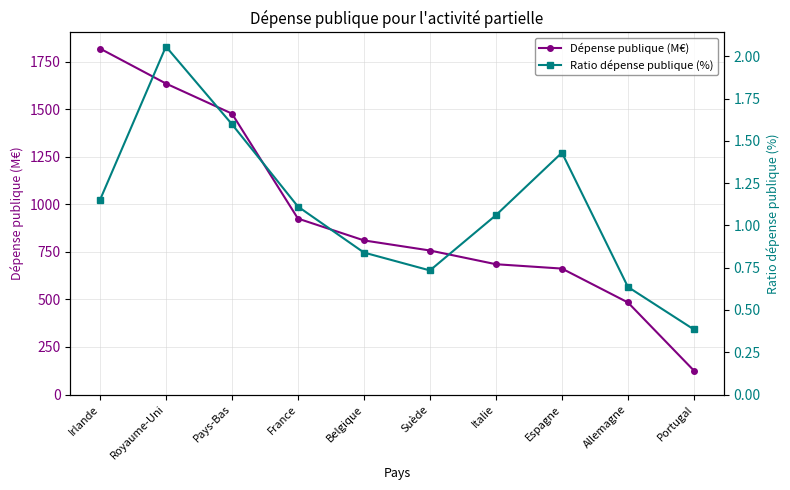

What is the total value across all series at France?

925.7